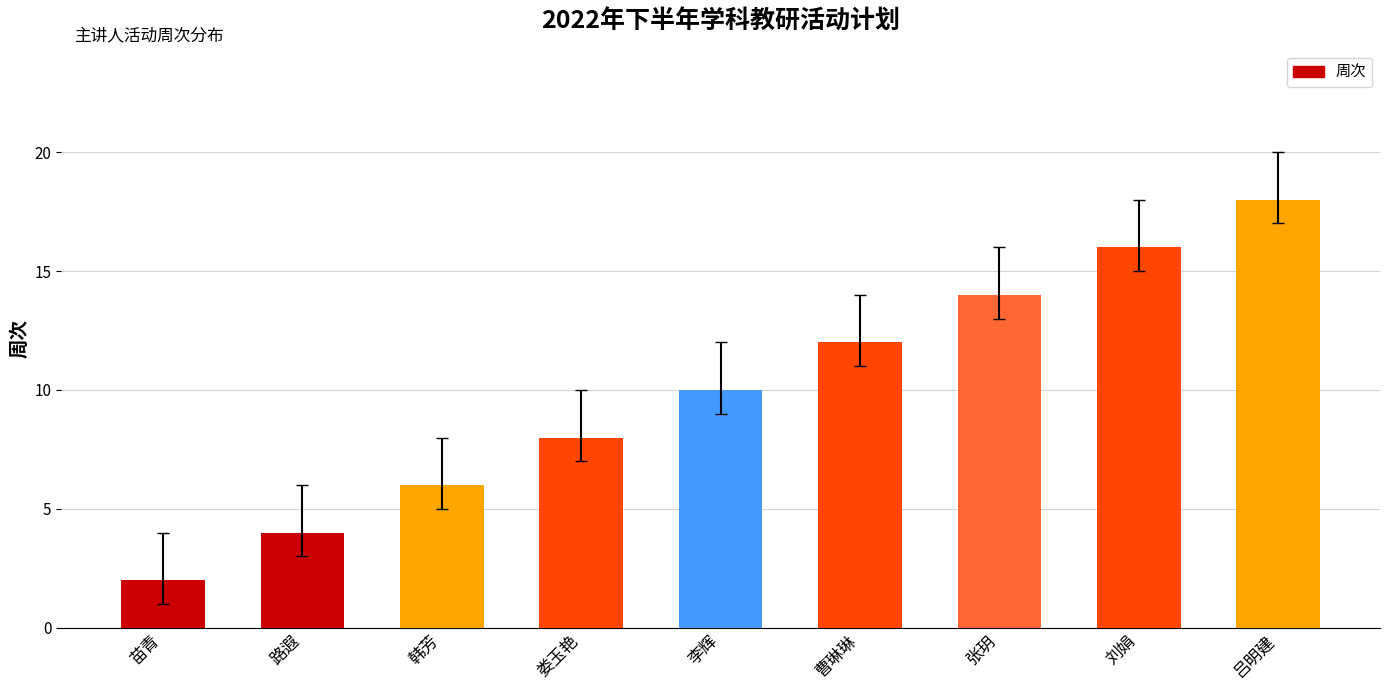

Where is the data nearest to the value 10?

李辉